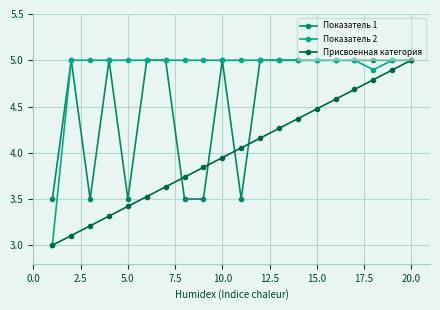

What are all the series names shown in the legend?

Показатель 1, Показатель 2, Присвоенная категория